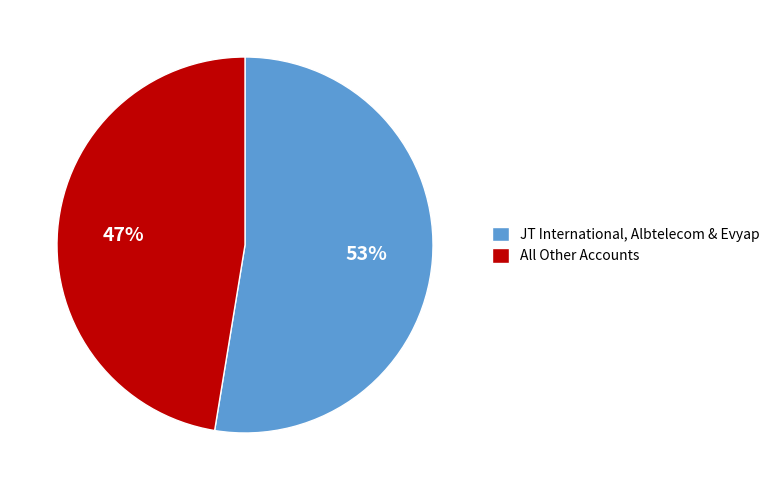

To the nearest percent, what percentage of the pie is JT International, Albtelecom & Evyap?

53%